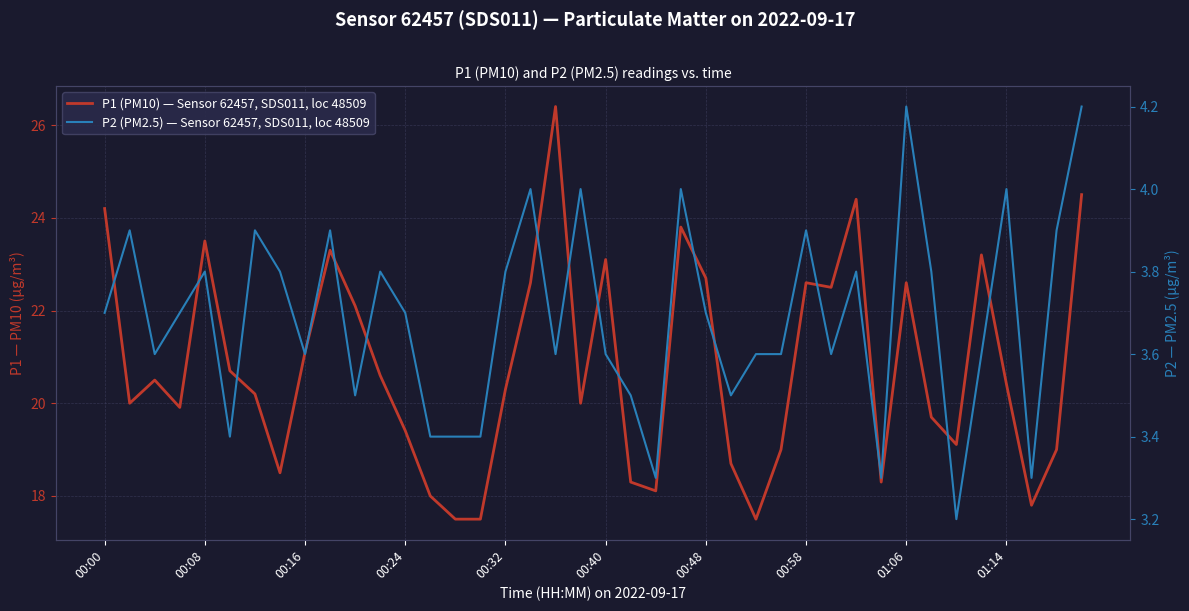

At which category is the sum across all series the highest?

18